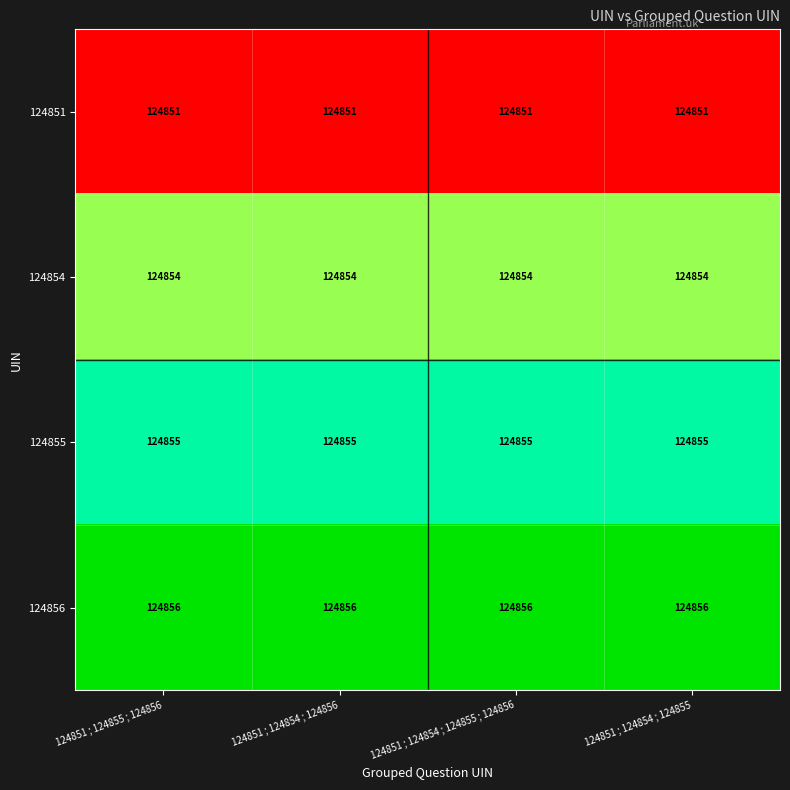

Read the 124855 value at 124851 ; 124854 ; 124855.

124855